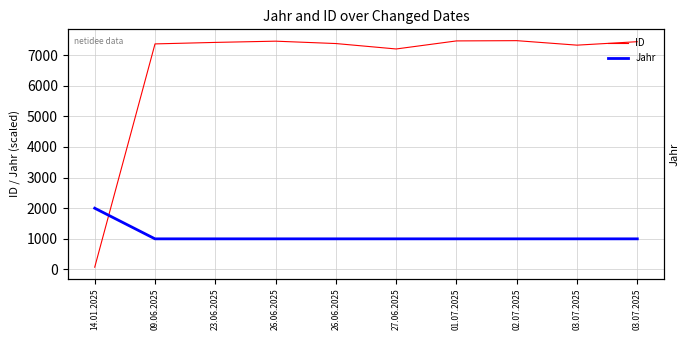

What is the label of the 2nd point from the left?

09.06.2025